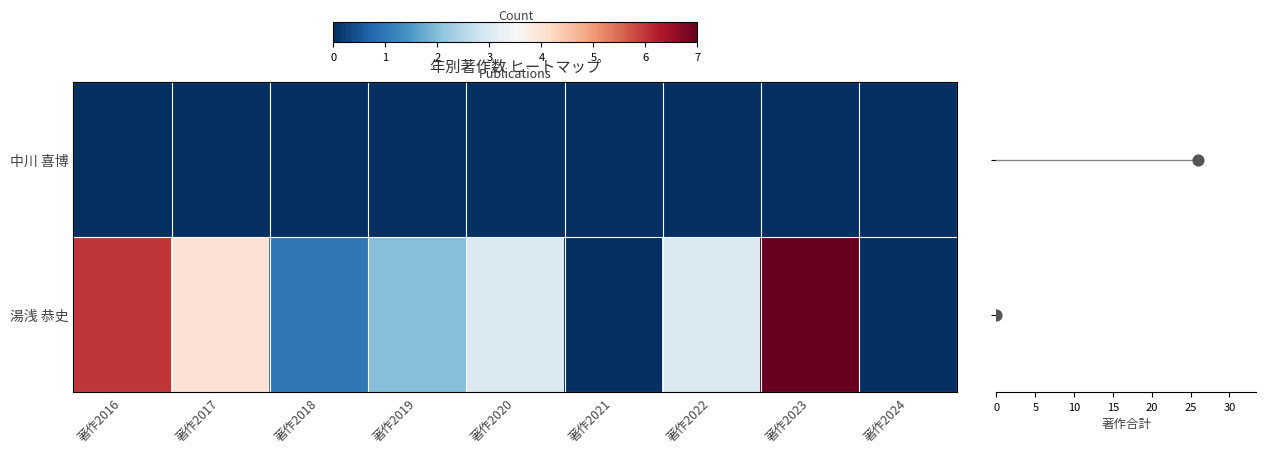

Reading right to left, list all the values displayed in this chart.

中川 喜博: 著作2024=0	著作2023=0	著作2022=0	著作2021=0	著作2020=0	著作2019=0	著作2018=0	著作2017=0	著作2016=0
湯浅 恭史: 著作2024=0	著作2023=7	著作2022=3	著作2021=0	著作2020=3	著作2019=2	著作2018=1	著作2017=4	著作2016=6